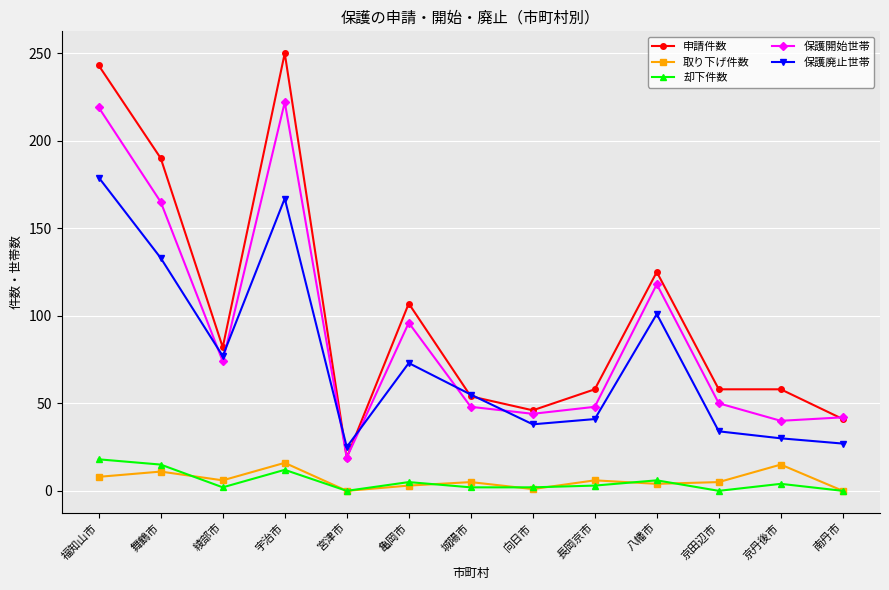

True or false: 取り下げ件数 has more than 1 points higher than both neighbors.

True